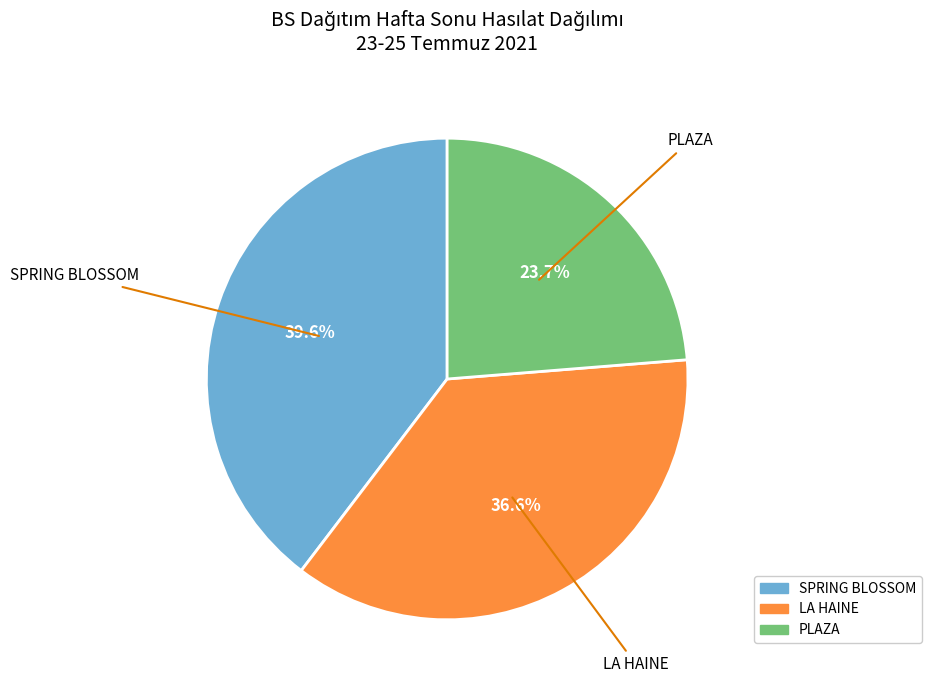

Is it true that PLAZA is 24% of the pie?

True